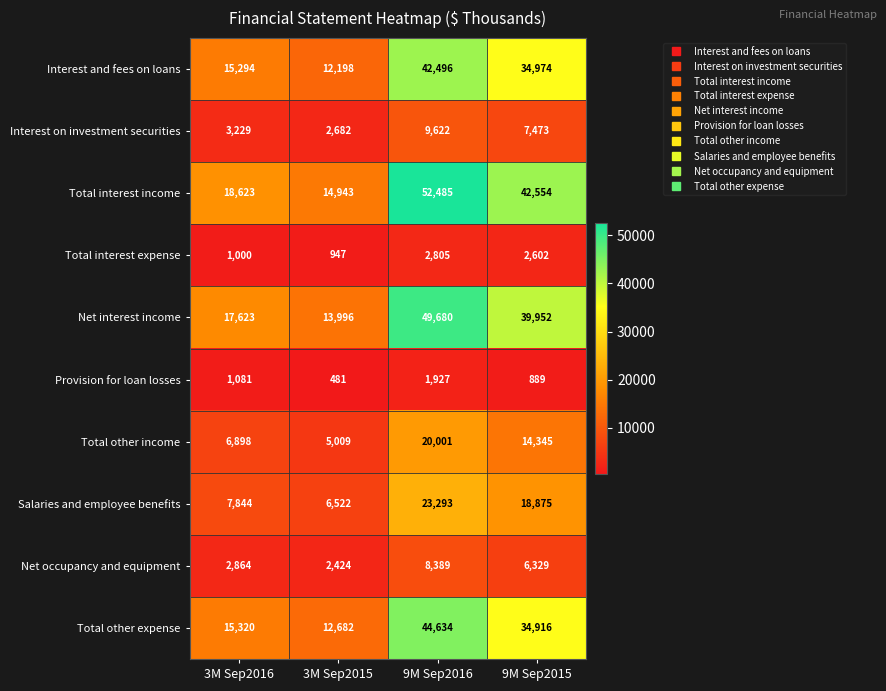

At which label does Net interest income first exceed 39952?

9M Sep2016